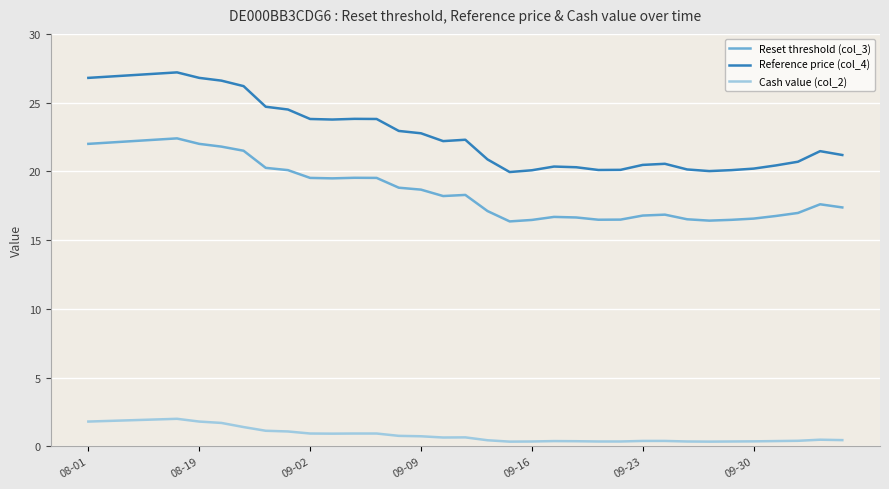

Which series has the widest spread of values?

Reference price (col_4)